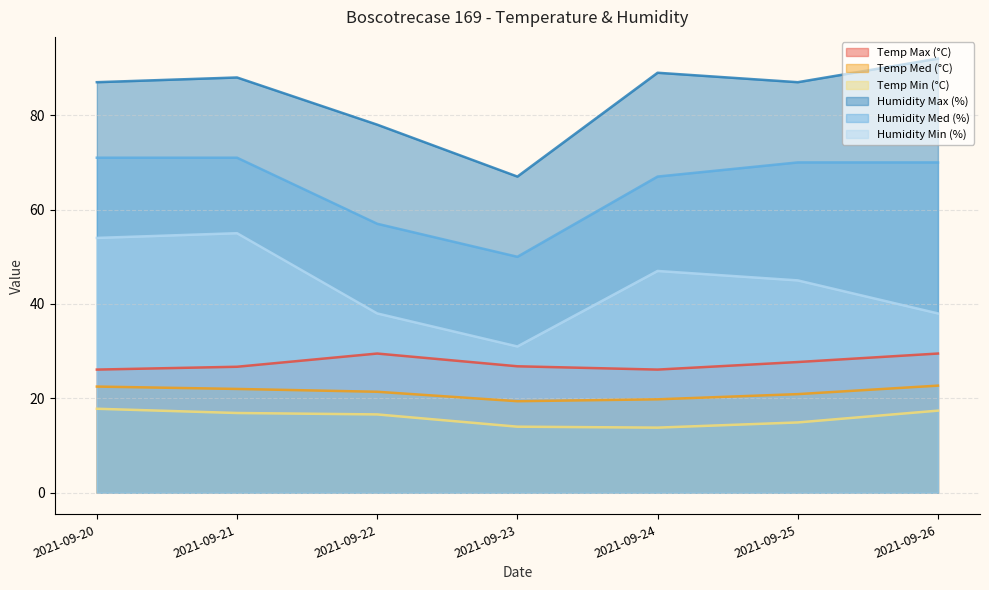

Which series has the largest total across all categories?

Humidity Max (%)